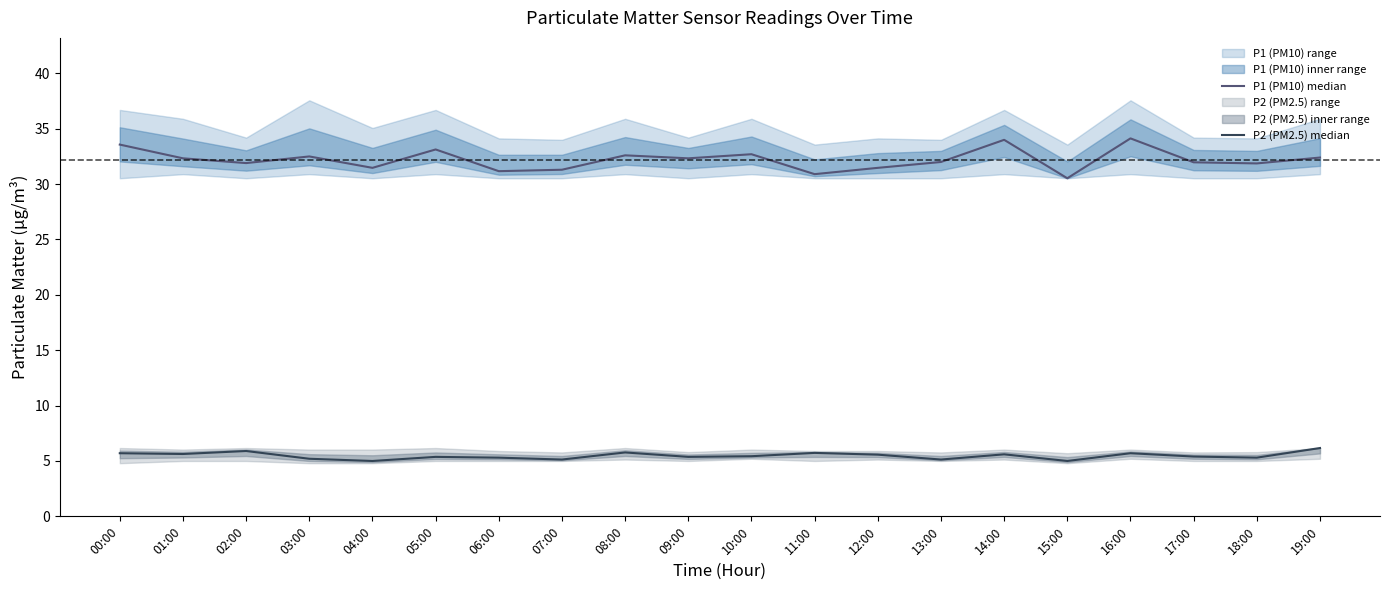

What is the sum of the P2 (PM2.5) median values at 02:00 and 04:00?

10.9